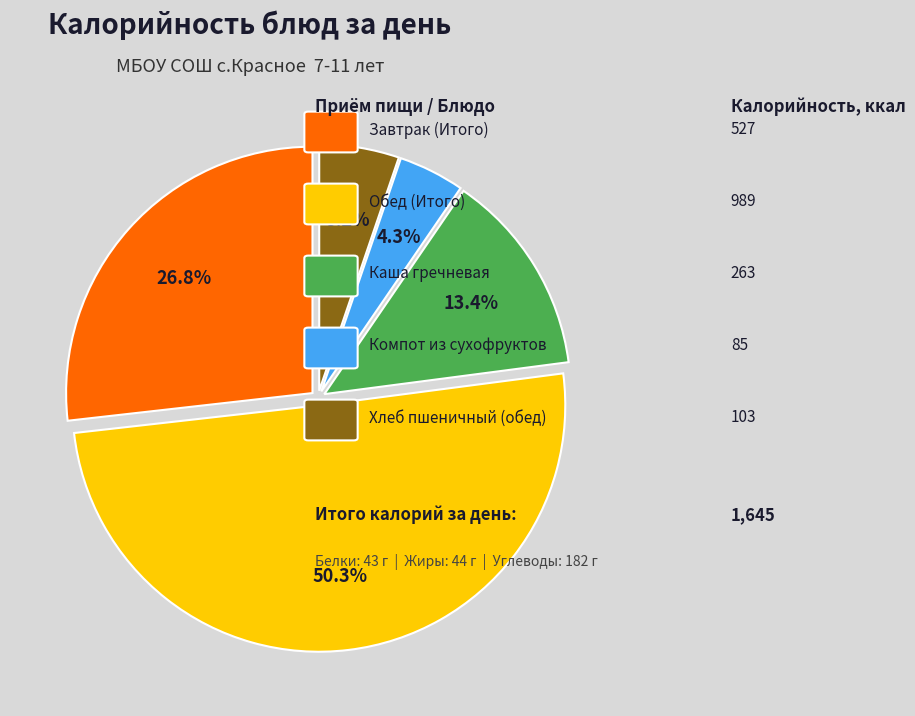

Count the number of slices in the pie.

5